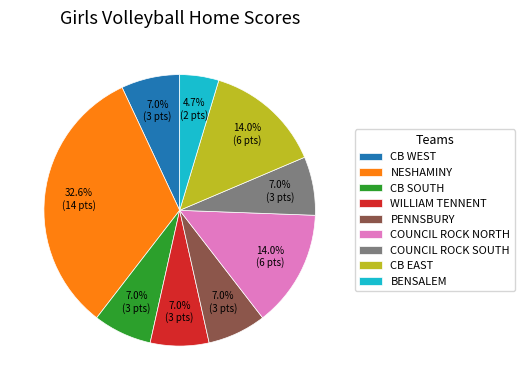

Is the sum of BENSALEM and CB SOUTH greater than half?

No